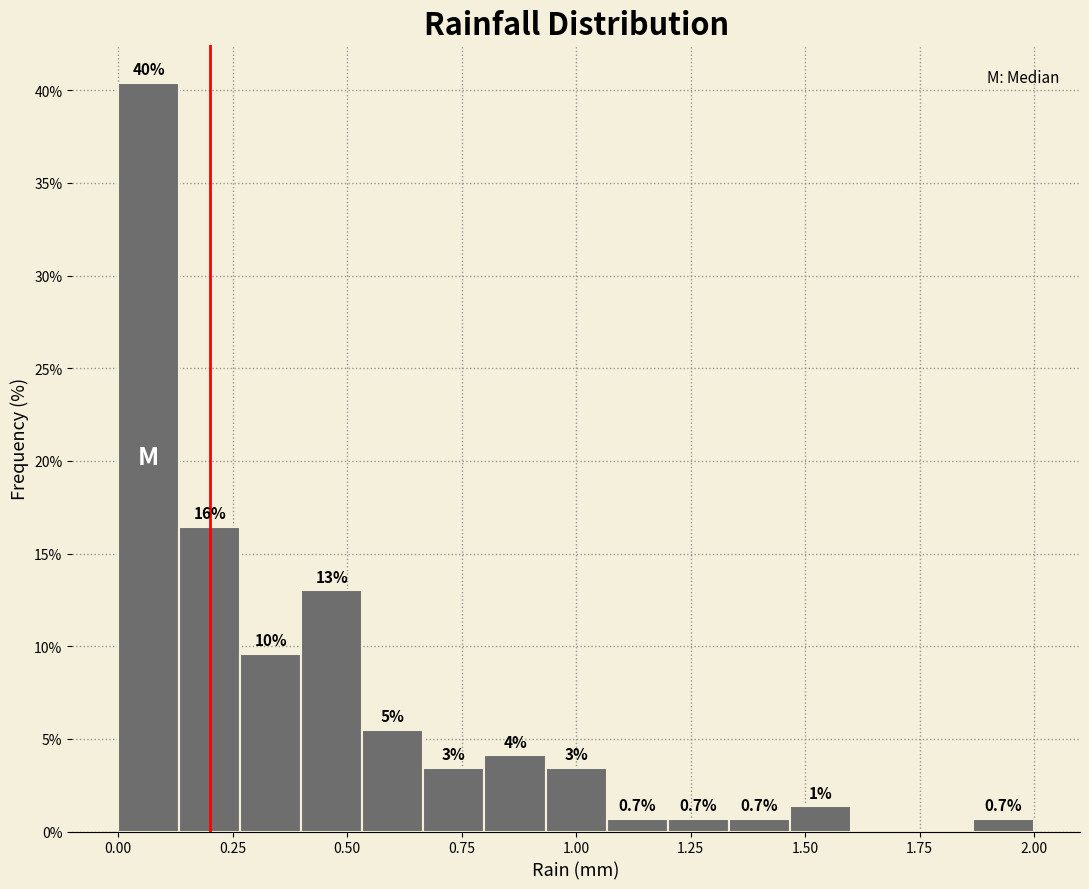

Around what value on the x-axis is the tallest bar? Give the approximate position of its centre, as read against the axis.

0.05